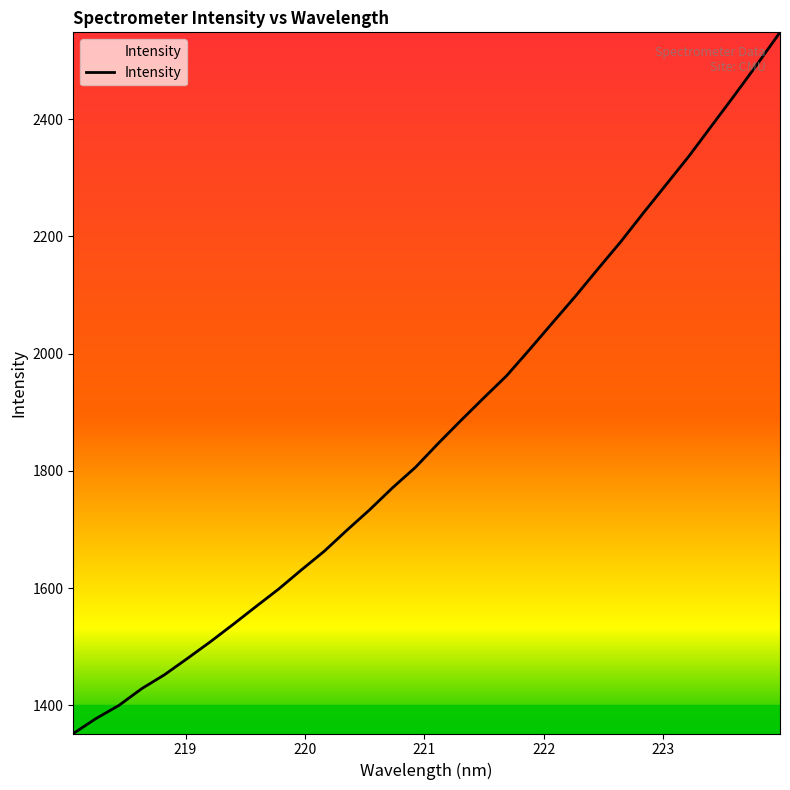

What is the maximum value shown in the chart?

2547.9